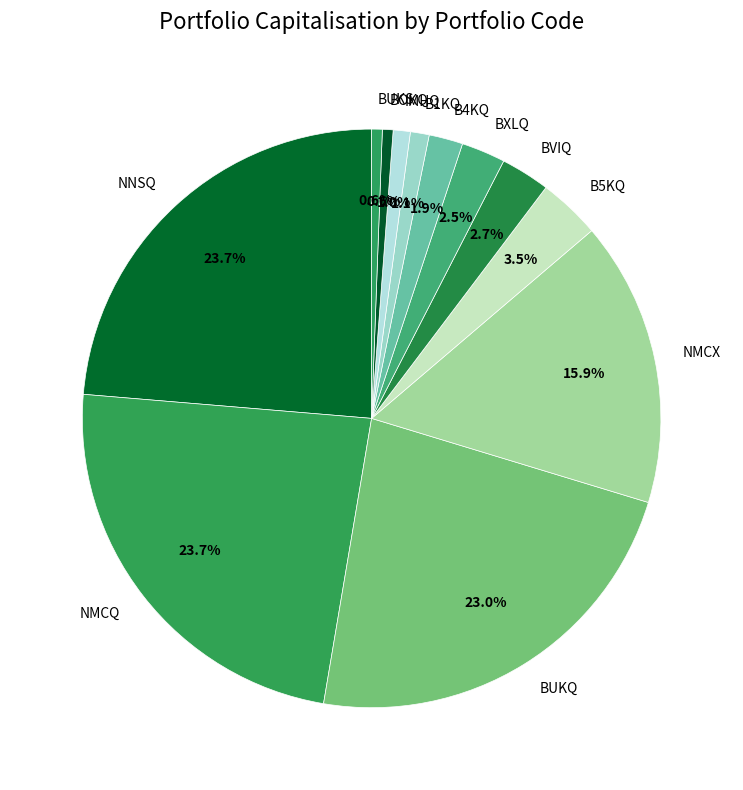

Is there a majority slice in this chart?

No